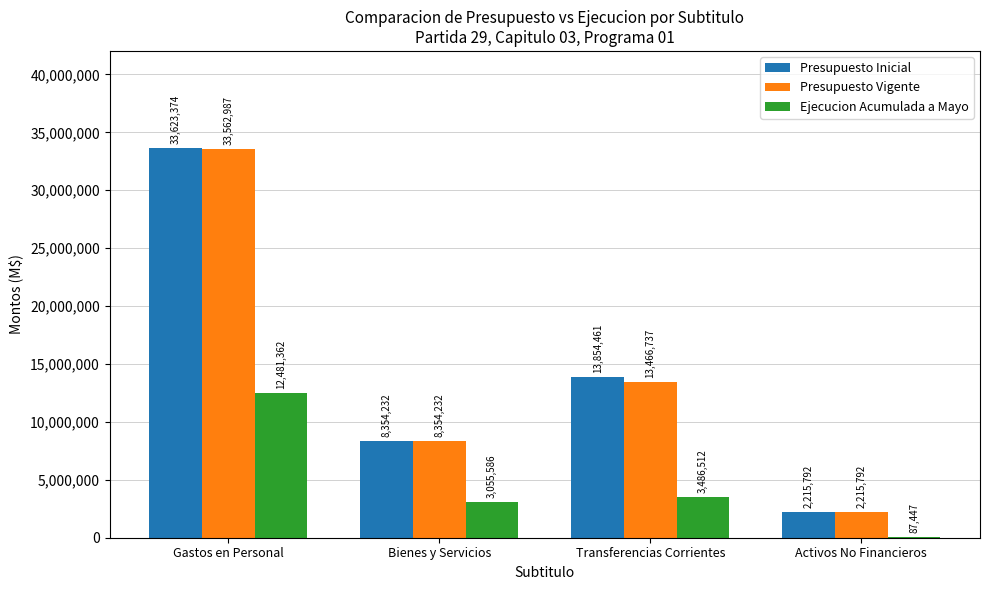

Which series has the largest range (max minus min)?

Presupuesto Inicial